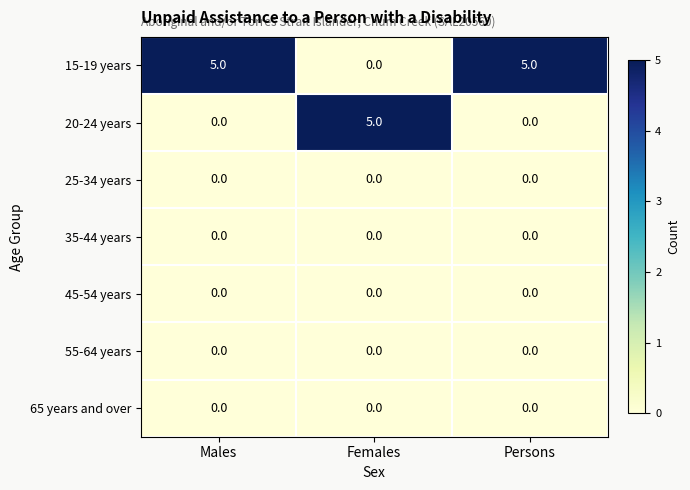

The value of 35-44 years at Females is 0. True or false?

True